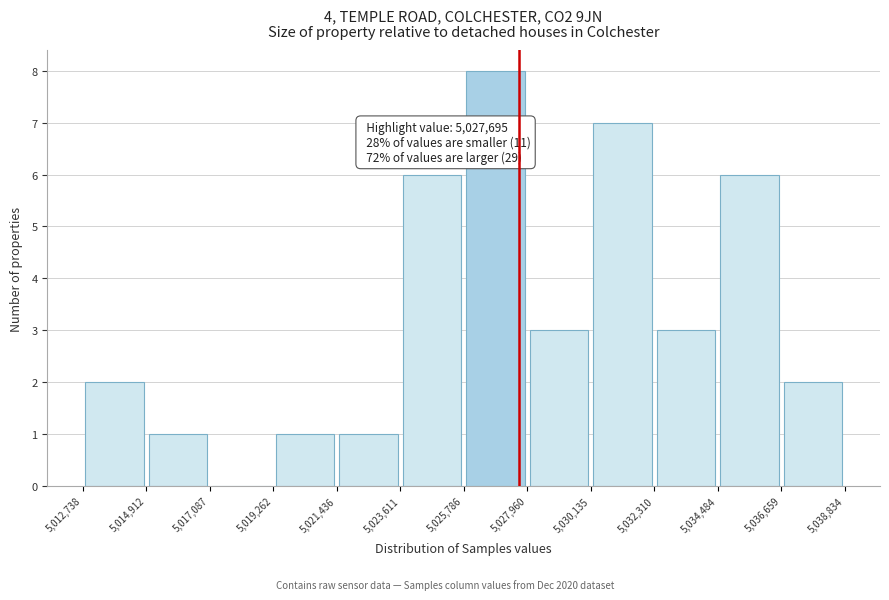

Over which range of the x-axis is the bar tallest?

5,025,786 to 5,027,960